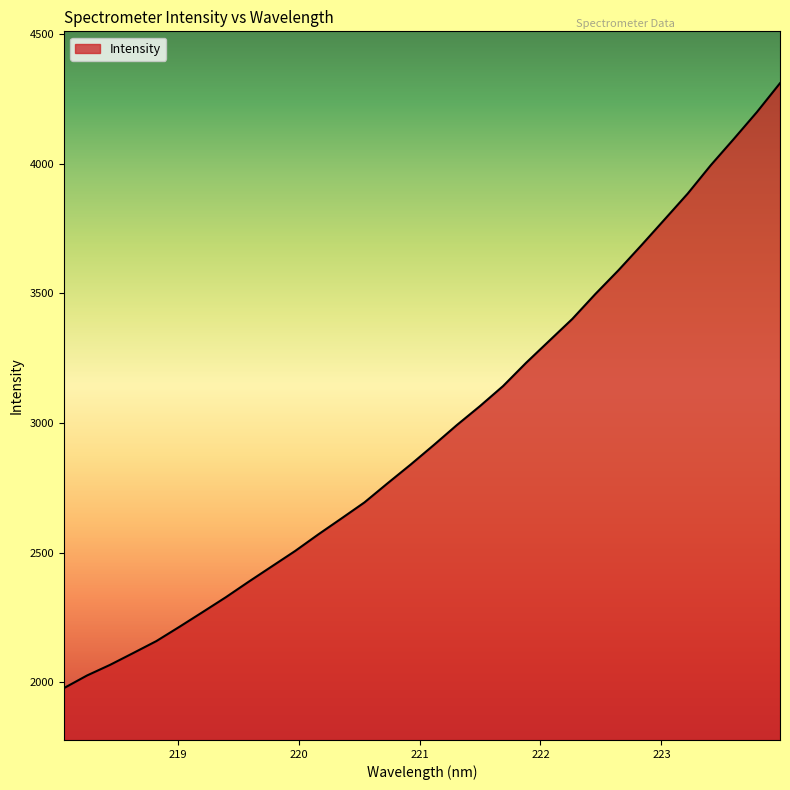

What is the difference between the maximum and minimum values?

2333.2